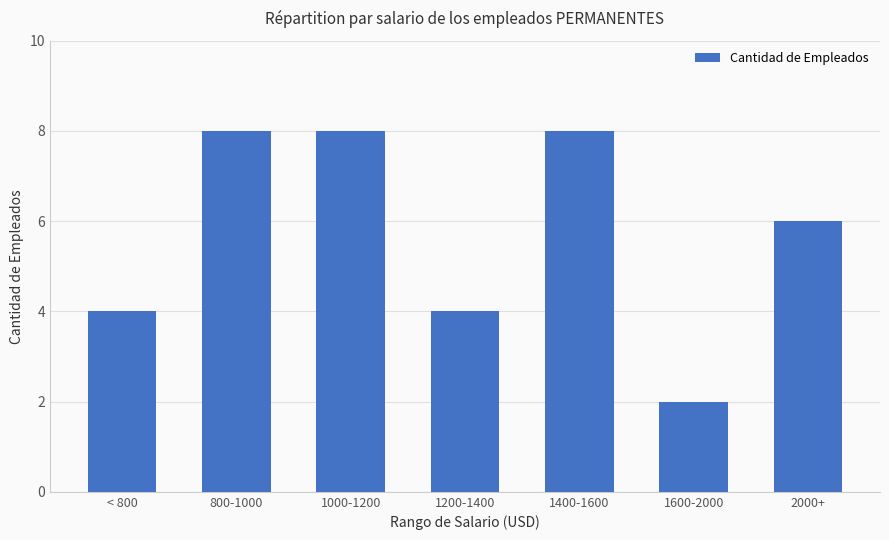

What is the ratio of the value at 1600-2000 to the value at 1200-1400?

0.5